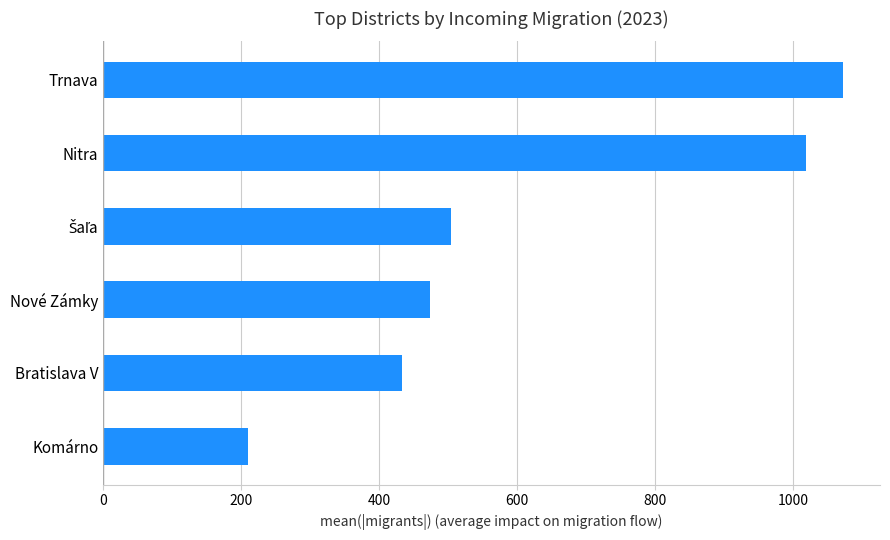

What is the greatest value displayed?

1072